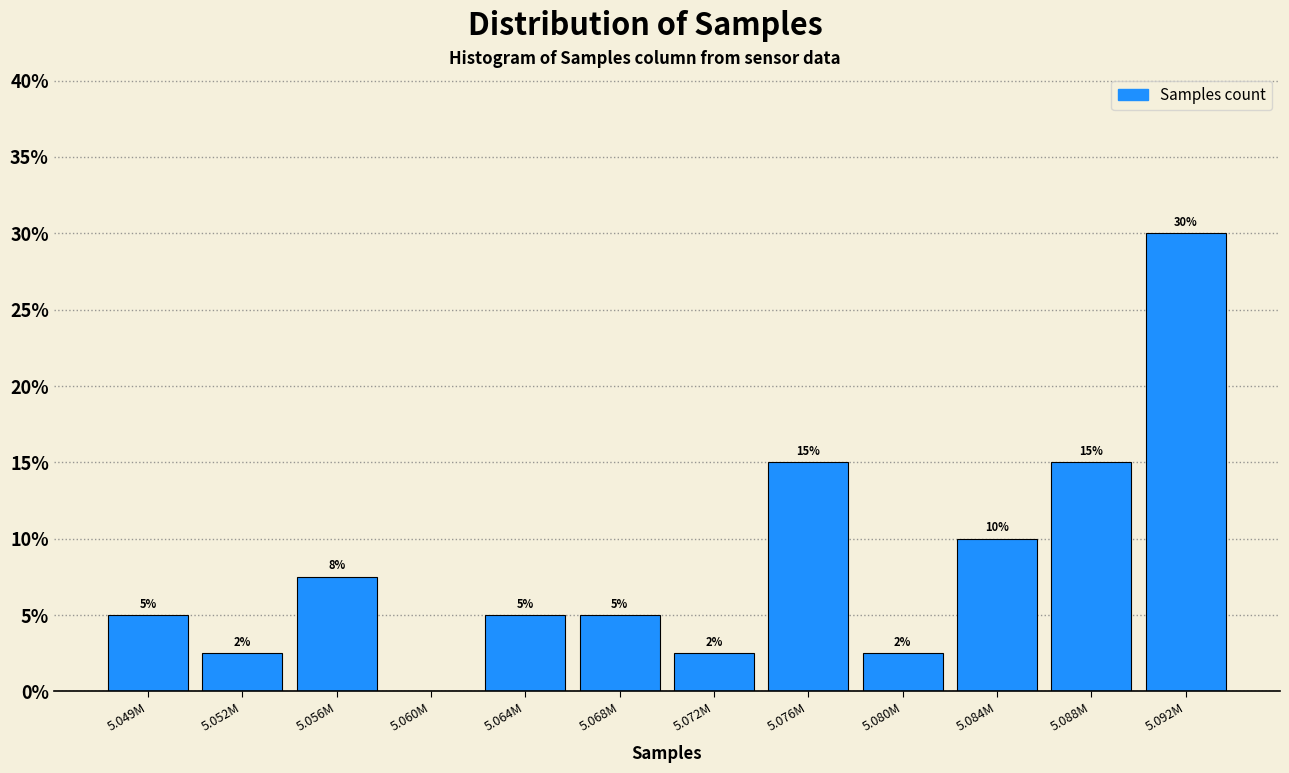

The value at 5.060M is 0.0. True or false?

True